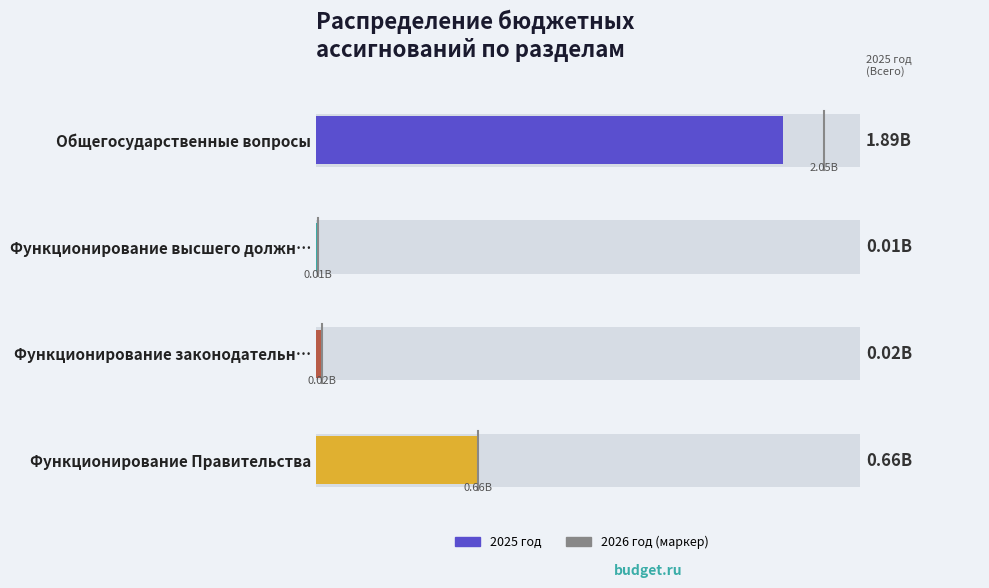

What is the value of the 1st bar from the left?

1885311088.2